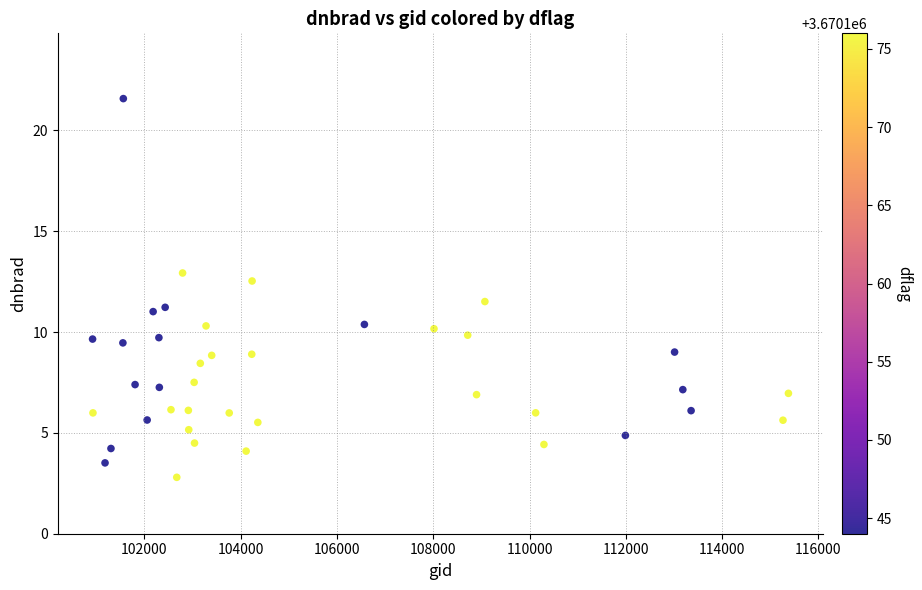

What is the range of X values (max minus min)?

14456.0